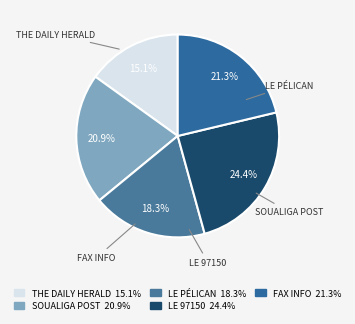

Is it true that SOUALIGA POST is 21% of the pie?

True